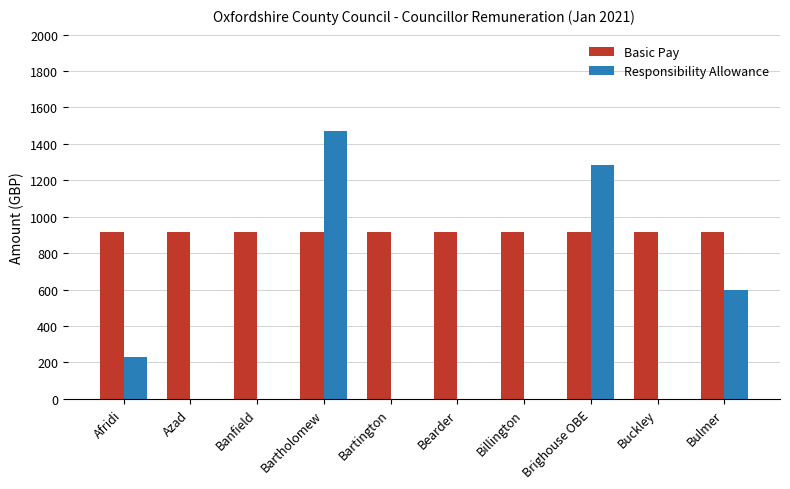

Reading right to left, what are all the values shown in this chart?

Basic Pay: Bulmer=917.8	Buckley=917.8	Brighouse OBE=917.8	Billington=917.8	Bearder=917.8	Bartington=917.8	Bartholomew=917.8	Banfield=917.8	Azad=917.8	Afridi=917.8
Responsibility Allowance: Bulmer=596.7	Buckley=0.0	Brighouse OBE=1285.0	Billington=0.0	Bearder=0.0	Bartington=0.0	Bartholomew=1468.6	Banfield=0.0	Azad=0.0	Afridi=229.5